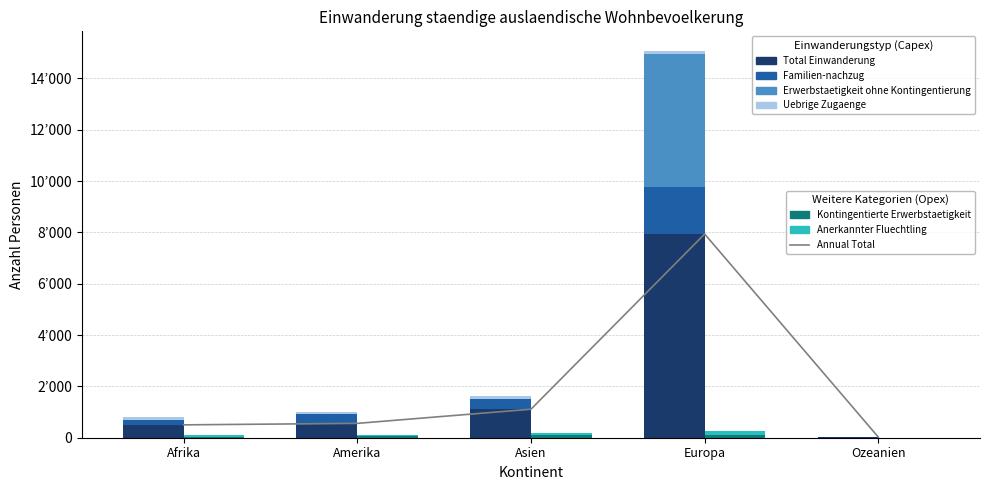

What is the sum of the Total Einwanderung values at Europa and Amerika?

8495